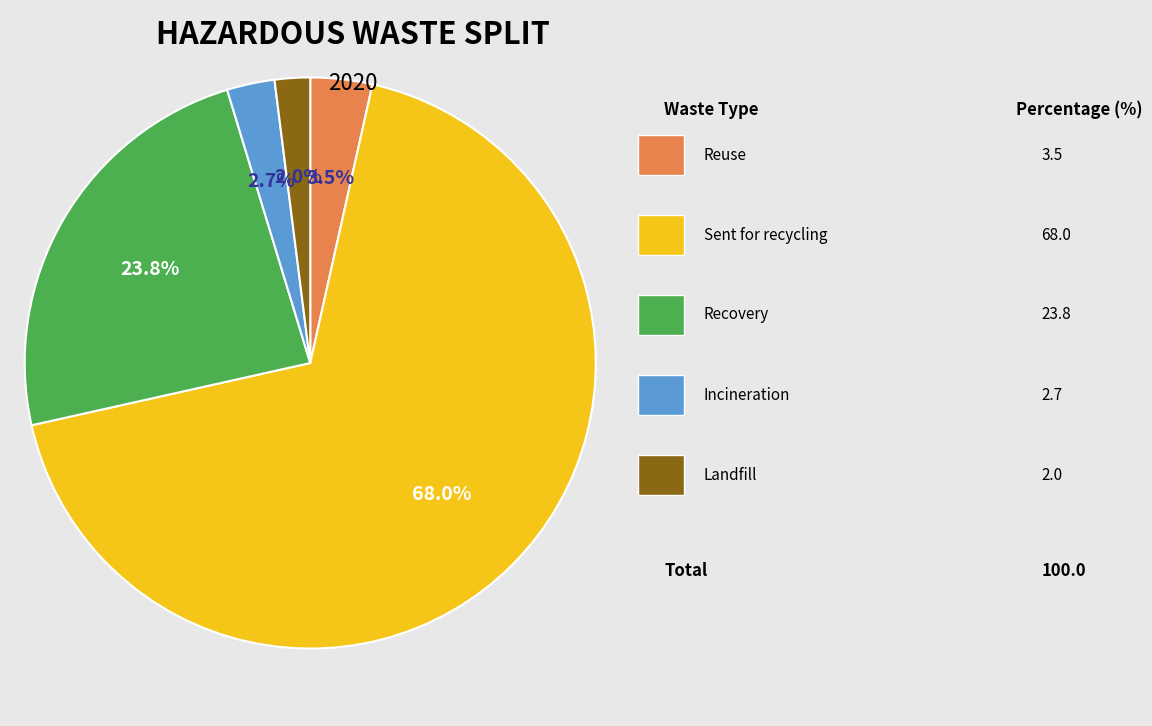

Does any single category account for the majority?

Yes